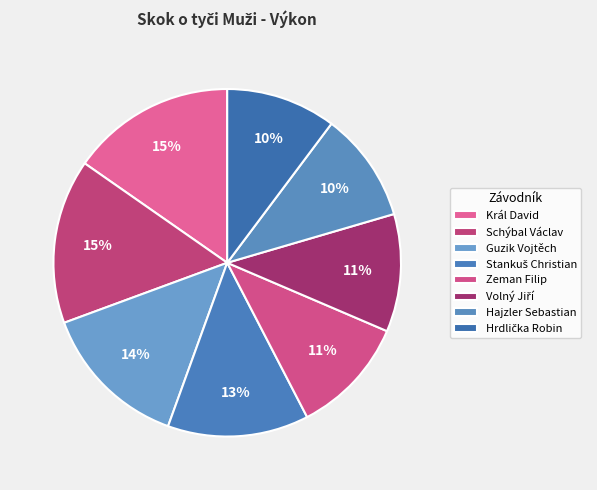

How many slices are in this pie chart?

8